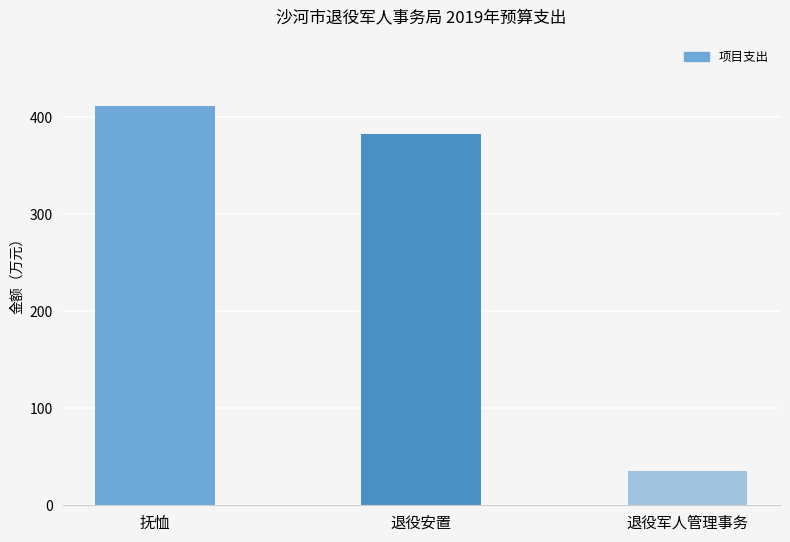

List the labels in order of value, largest first.

抚恤, 退役安置, 退役军人管理事务